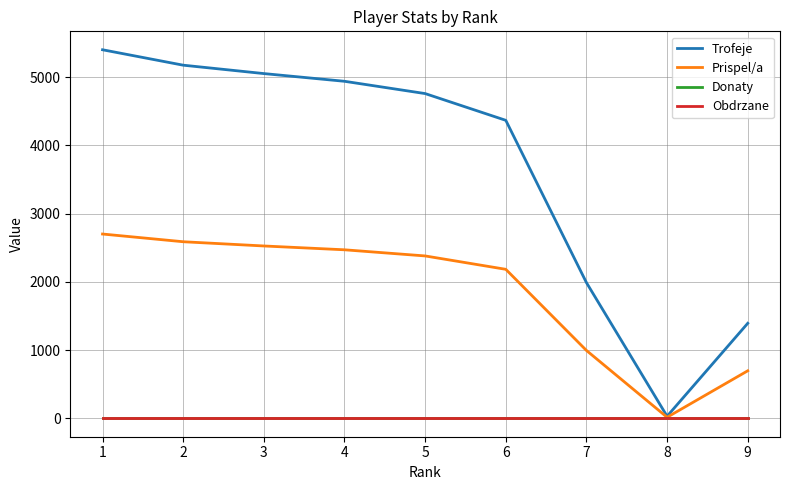

Does the chart have visible grid lines?

Yes